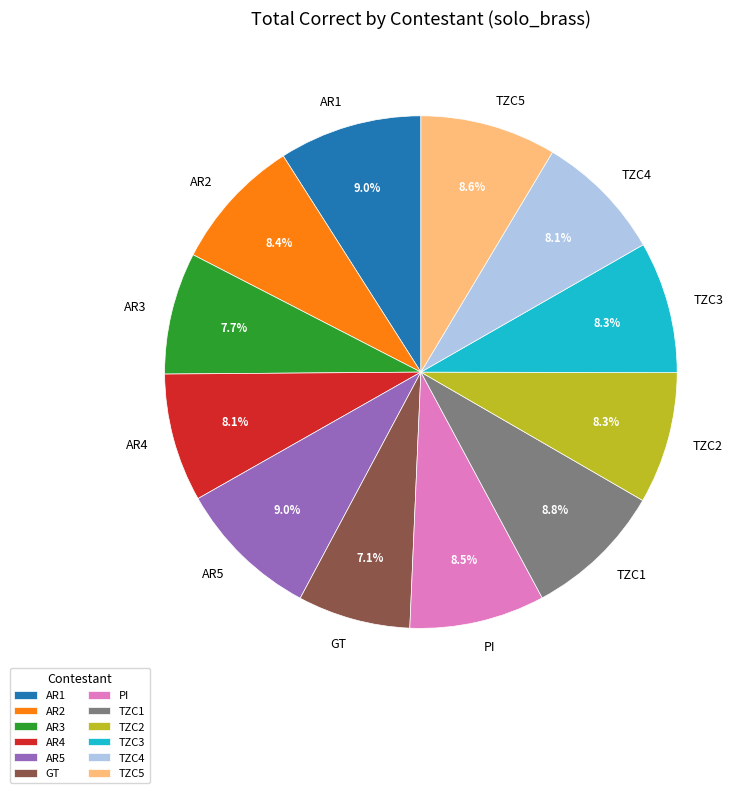

What is the ratio of the value at AR4 to the value at TZC3?

1.0